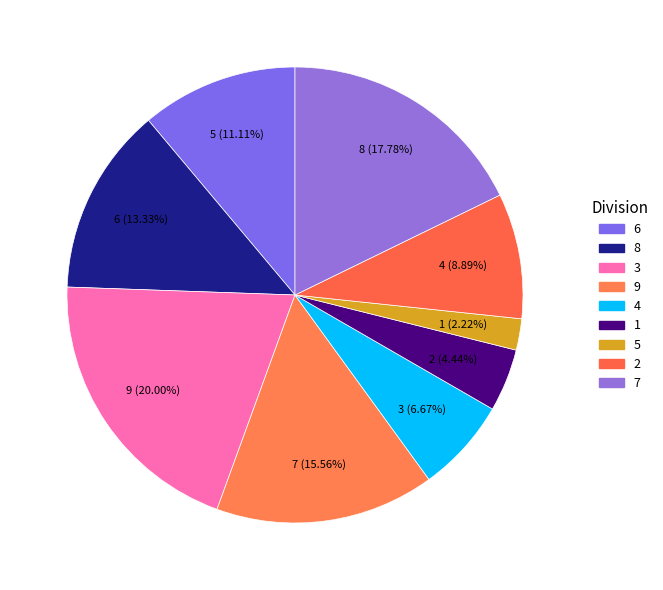

Approximately how many times larger is the value at 1 compared to 9?

0.3